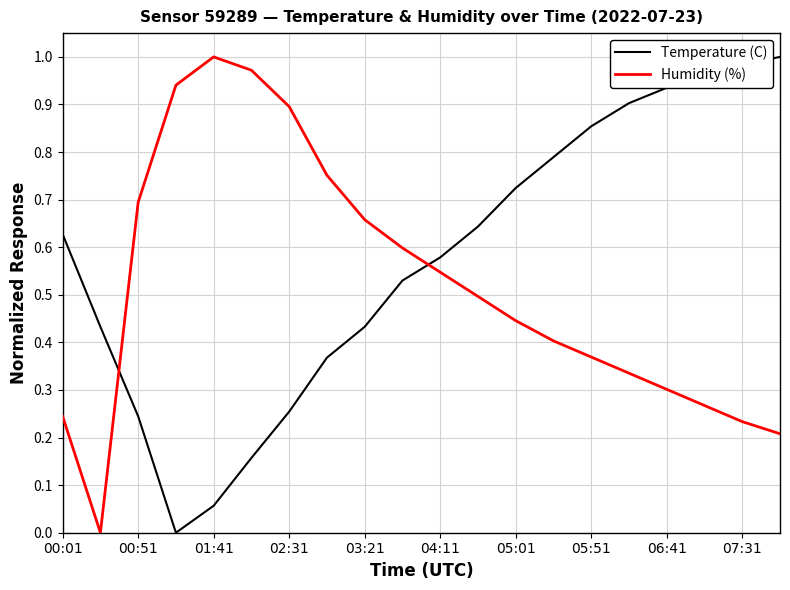

Which series has the largest total across all categories?

Temperature (C)